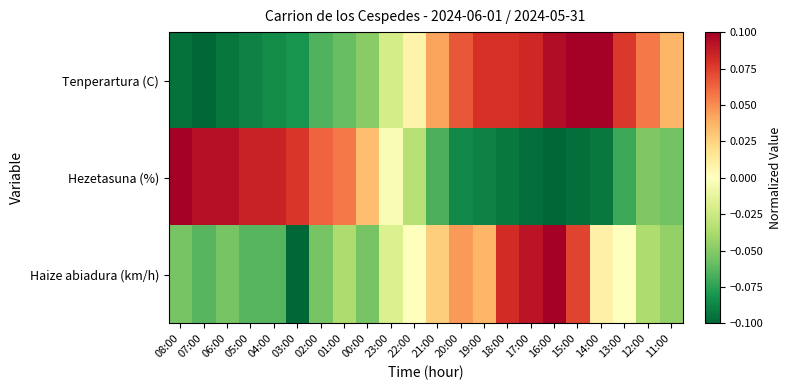

Rank the series by their maximum value, from highest to lowest.

Tenperartura (C), Hezetasuna (%), Haize abiadura (km/h)